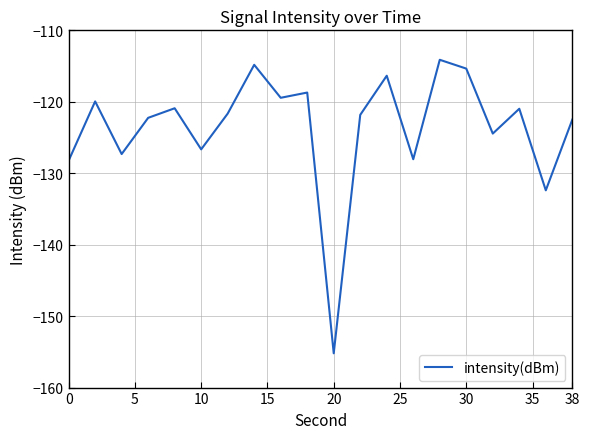

What is the minimum value shown in the chart?

-155.2